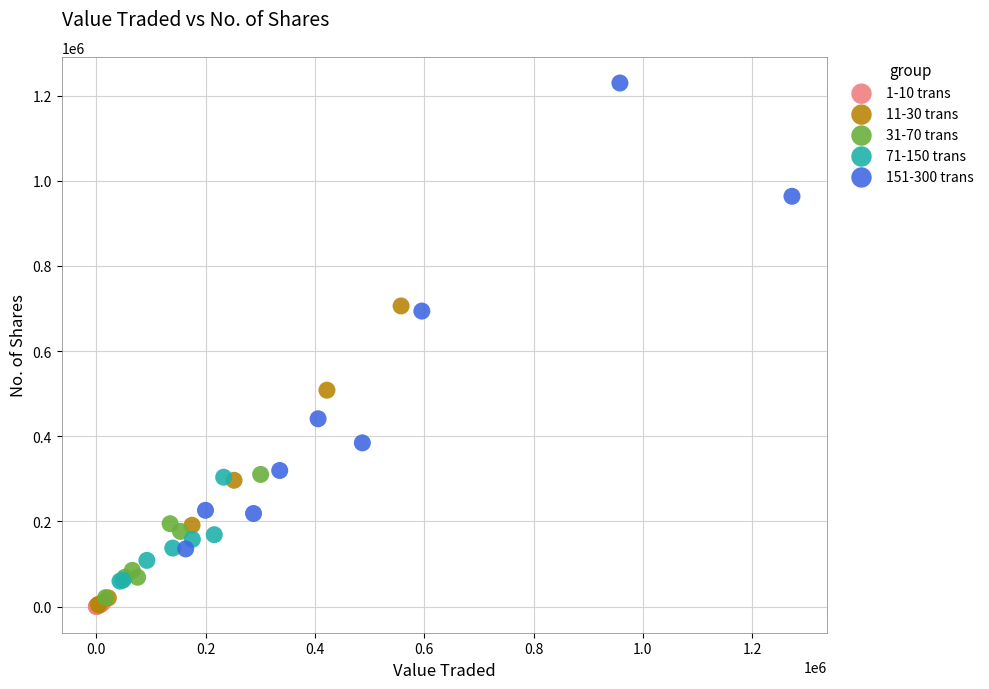

Which series has the largest Y range (max minus min)?

151-300 trans